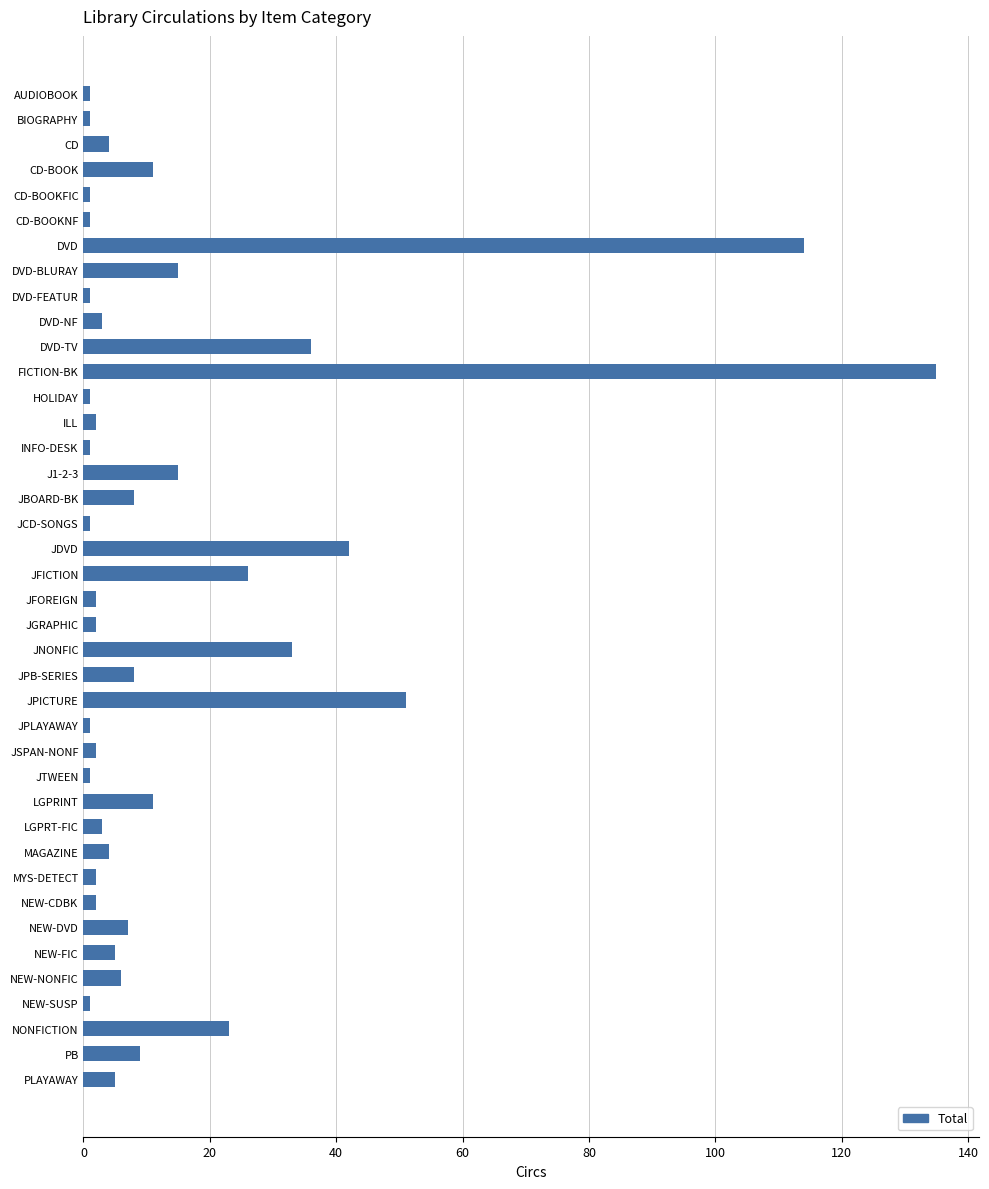

What is the greatest value displayed?

135